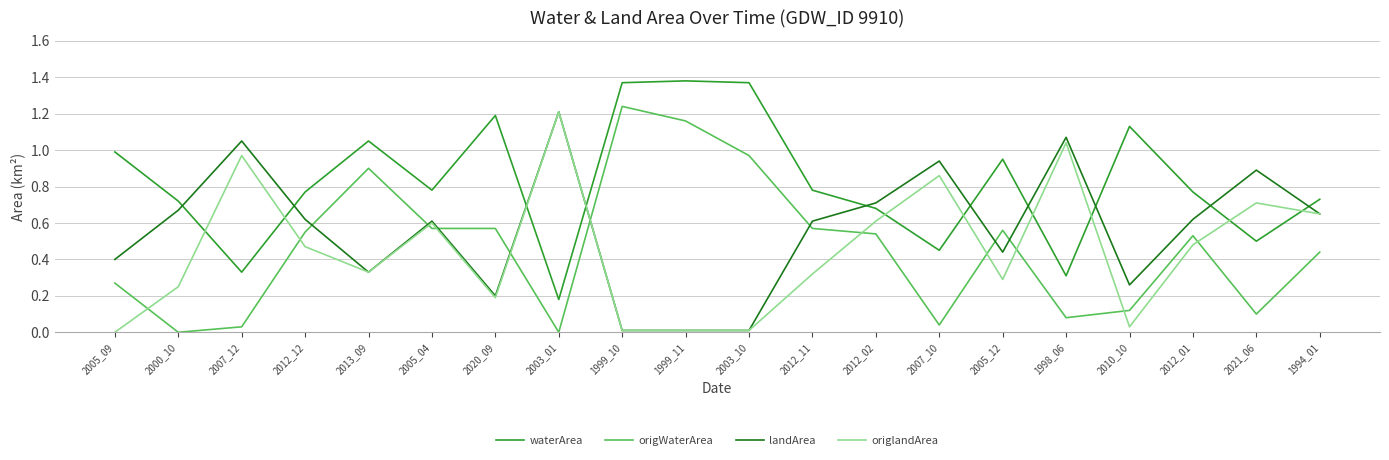

Between 2000_10 and 1999_10, which series saw the biggest shift?

origWaterArea